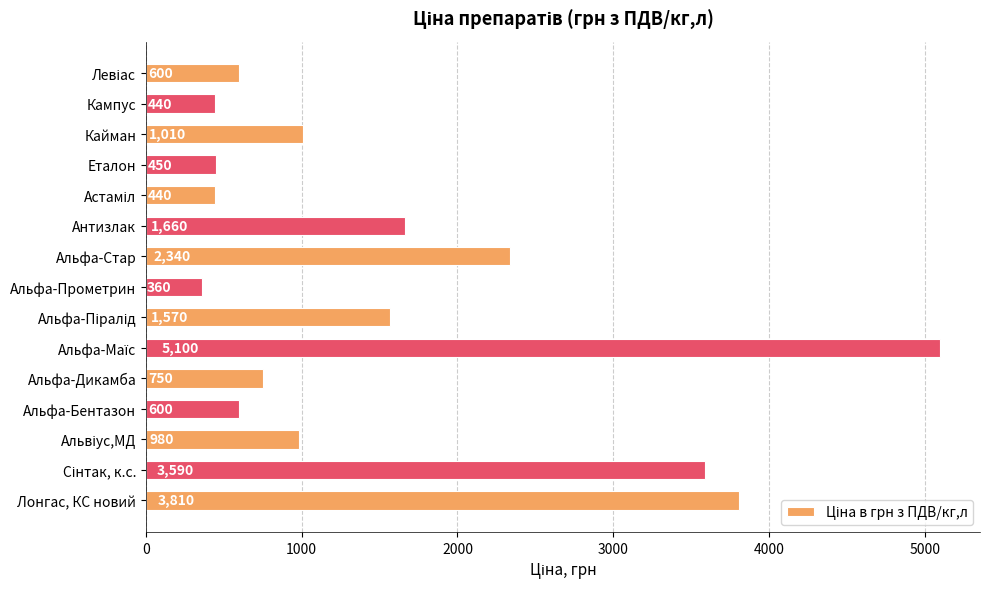

Which has a higher value, Альфа-Стар or Альфа-Дикамба?

Альфа-Стар